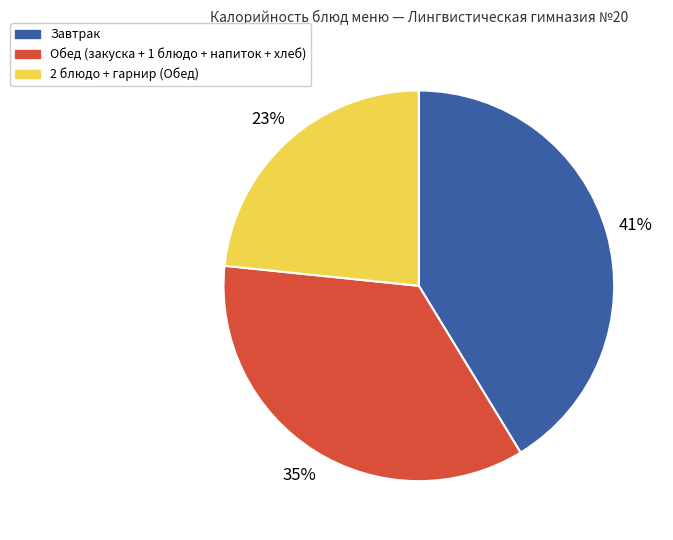

What is the smallest slice in the pie chart?

2 блюдо + гарнир (Обед)